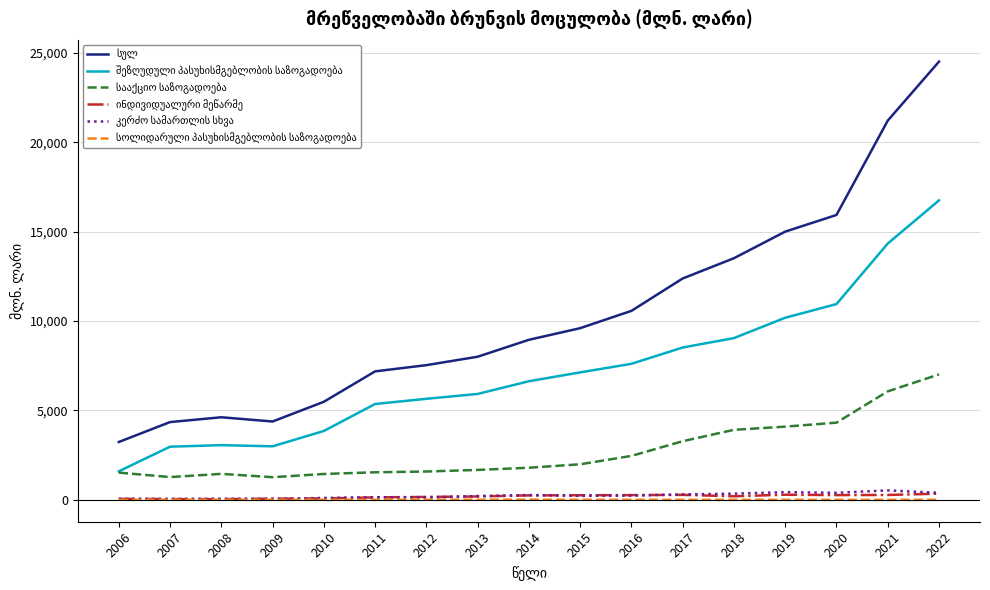

At which category is the sum across all series the highest?

2022